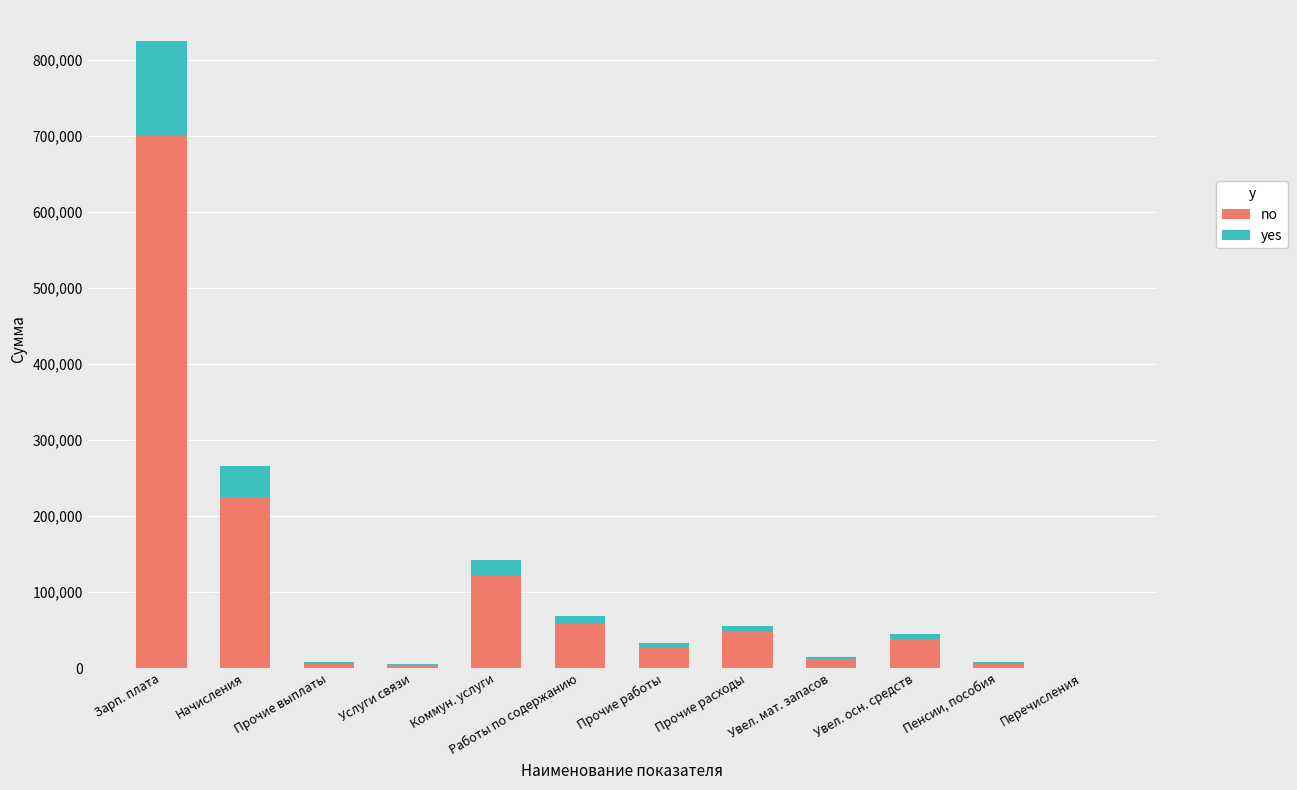

Which category has the highest value in the no series?

Зарп. плата